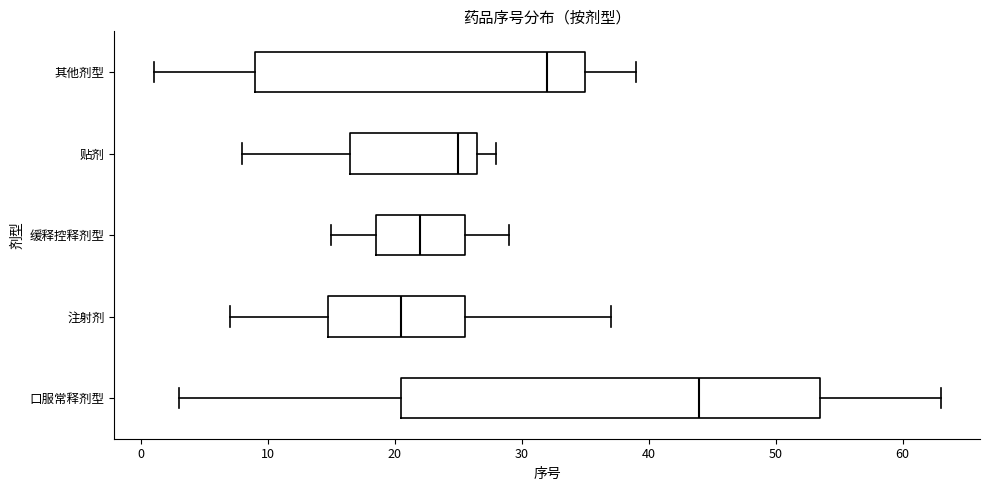

Where does the median line of the box for 口服常释剂型 sit on the x-axis? The values are not printed on the chart, so give them approximately, as read against the axis.

44